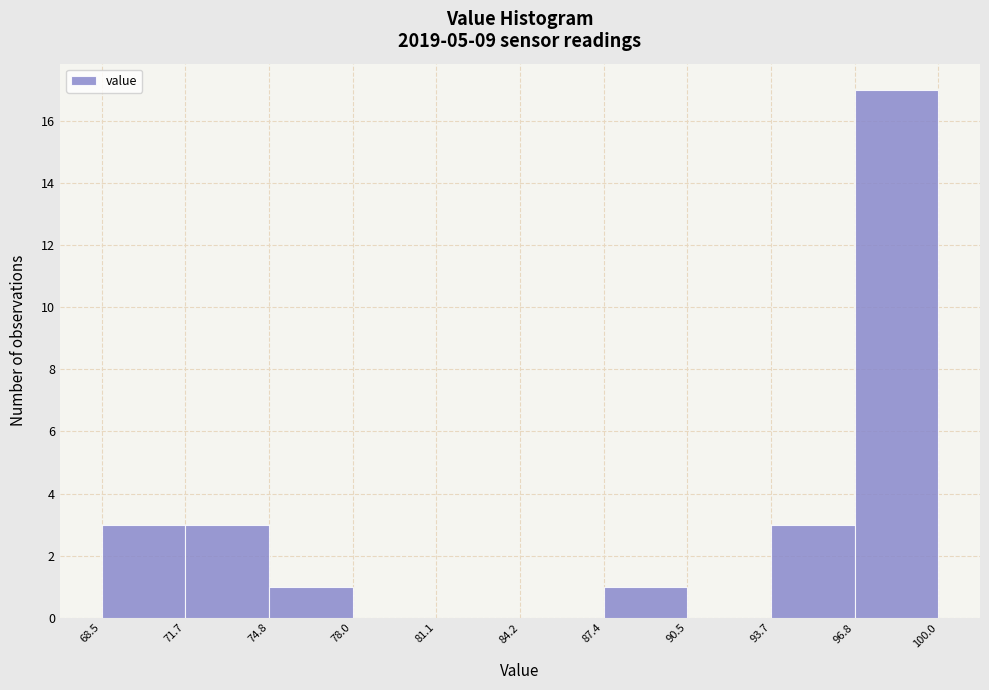

What is the height of the bar covering 74.8 to 78.0 on the x-axis? The values are not printed on the chart, so give them approximately, as read against the axis.

1